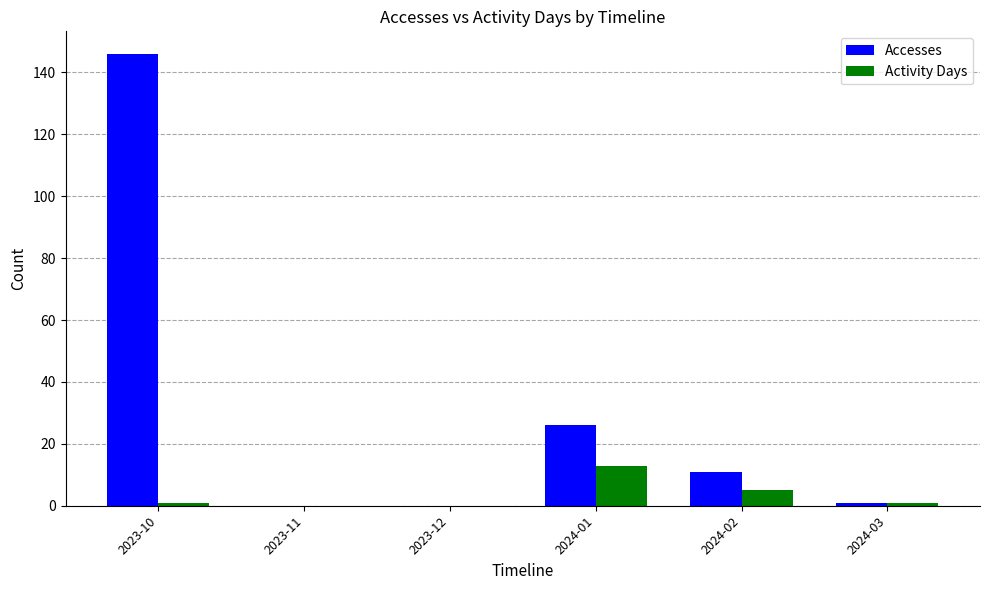

What is the sum of all Accesses values?

184